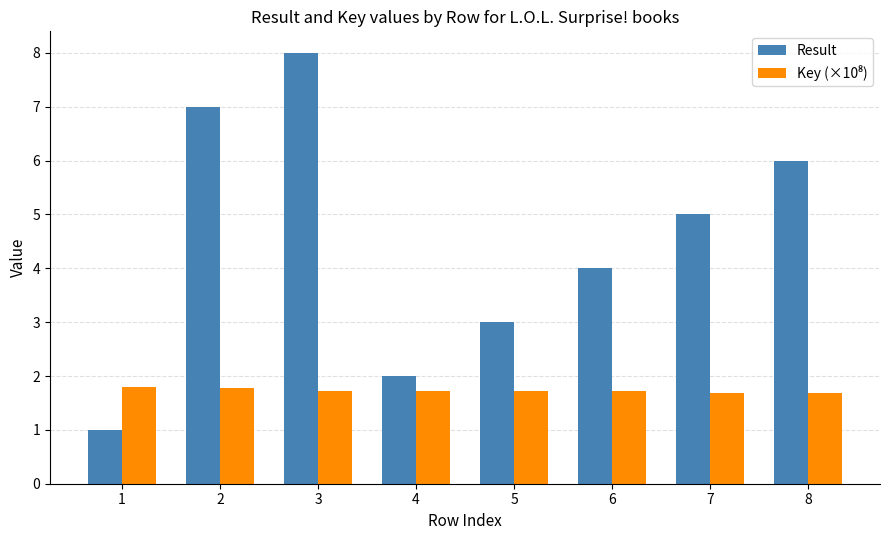

Is it true that Result equals 6.0 at 8?

True